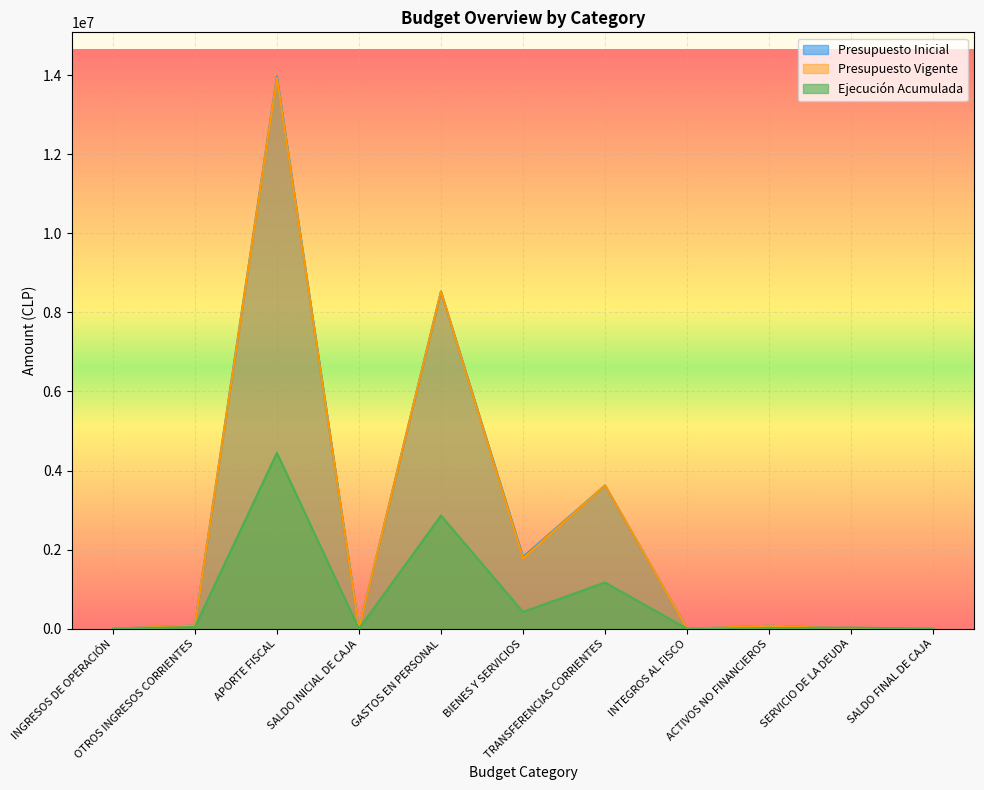

True or false: Presupuesto Vigente has more than 2 interior local peaks.

True